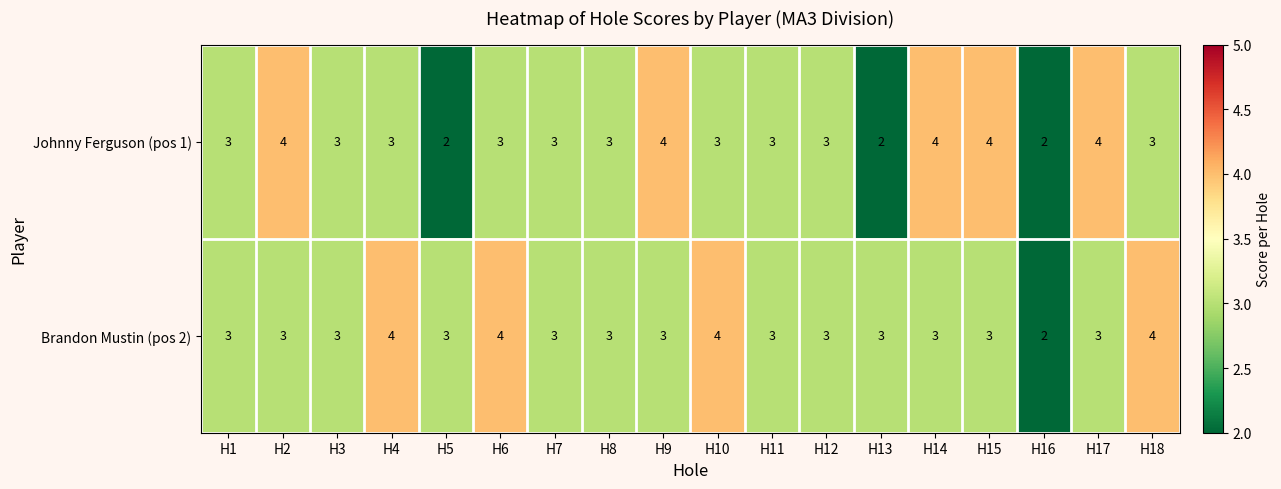

What is the maximum value shown in the chart?

4